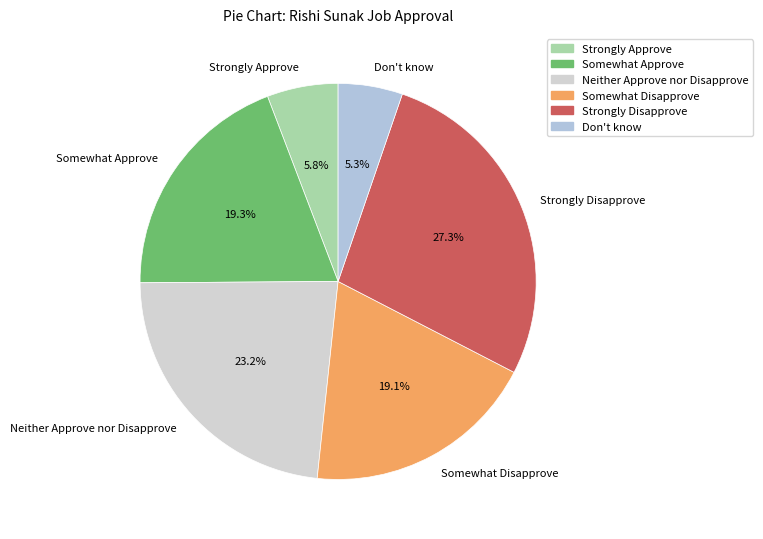

To the nearest percent, what percentage of the pie is Don't know?

5%